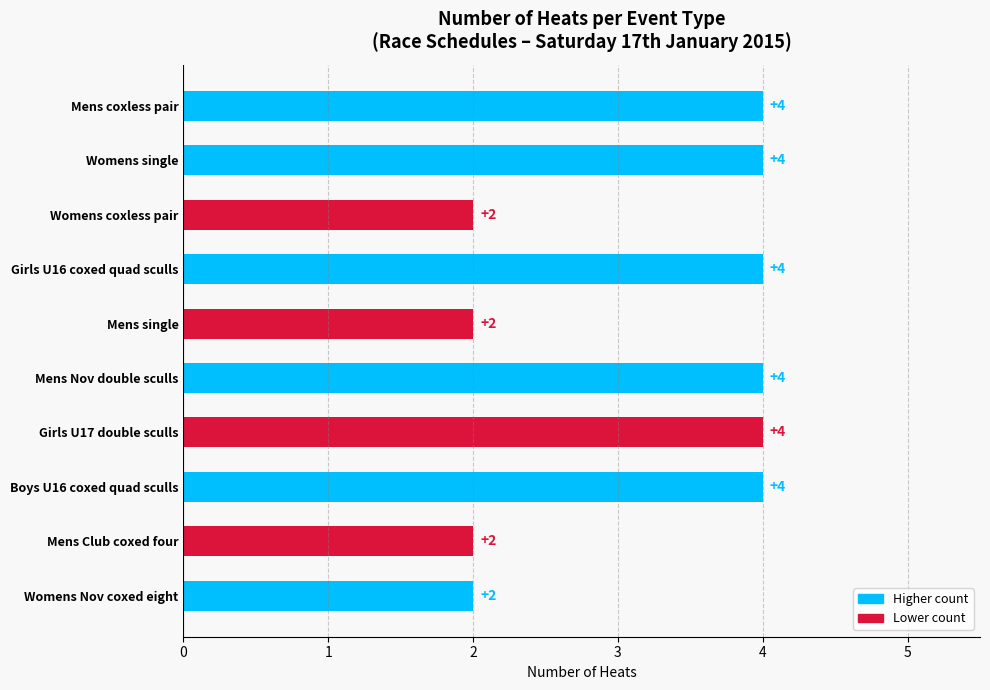

What is the sum of all values?

32